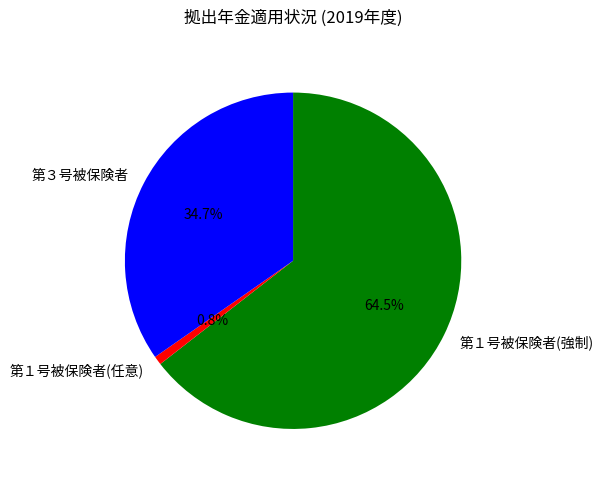

How many slices are in this pie chart?

3